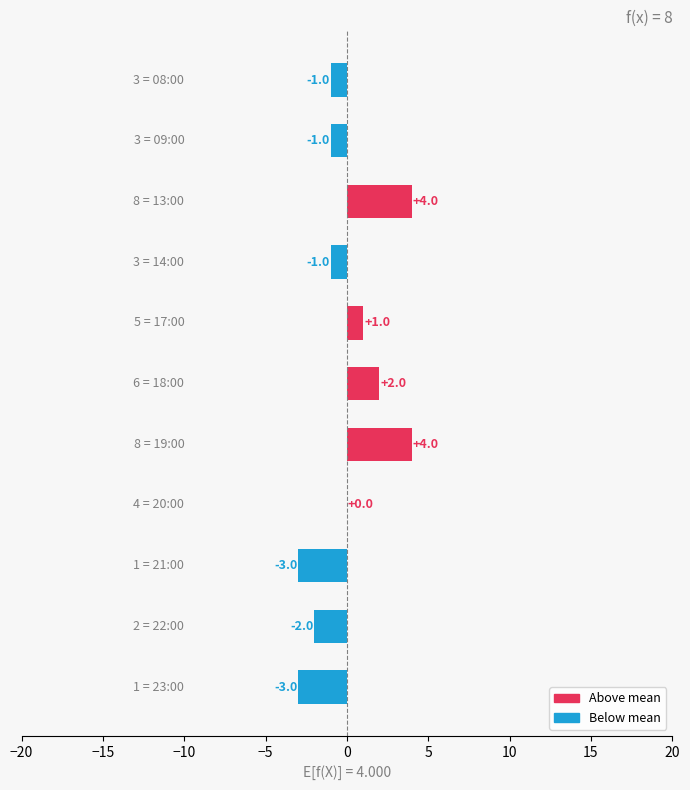

Count the number of categories in the chart.

11